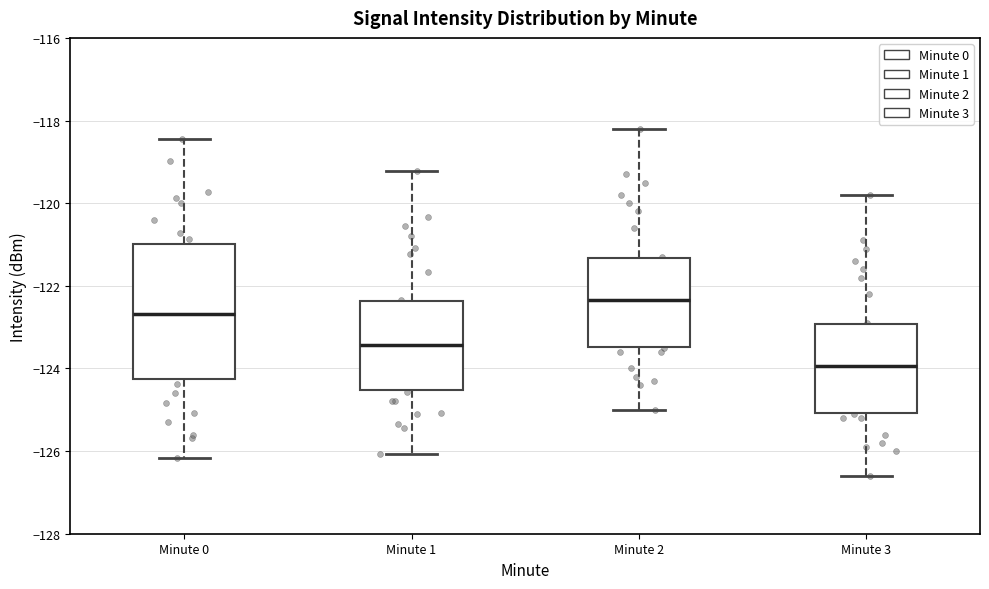

Reading left to right, transcribe this box plot: for each box, give where its median line is, the range the box spans, and where its two whiskers end, as read against the y-axis. The values are not printed on the chart, so give them approximately, as read against the axis.

Minute 0: median -122.6, box -124.2 to -121.0, whiskers -126.2 to -118.4
Minute 1: median -123.4, box -124.6 to -122.4, whiskers -126.0 to -119.2
Minute 2: median -122.4, box -123.4 to -121.4, whiskers -125.0 to -118.2
Minute 3: median -124.0, box -125.0 to -123.0, whiskers -126.6 to -119.8